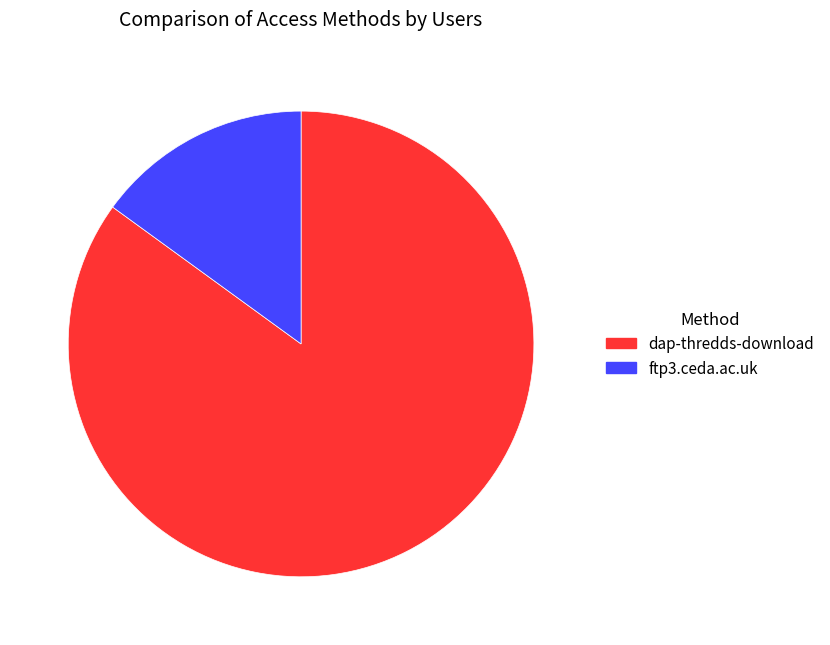

What is the smallest slice in the pie chart?

ftp3.ceda.ac.uk